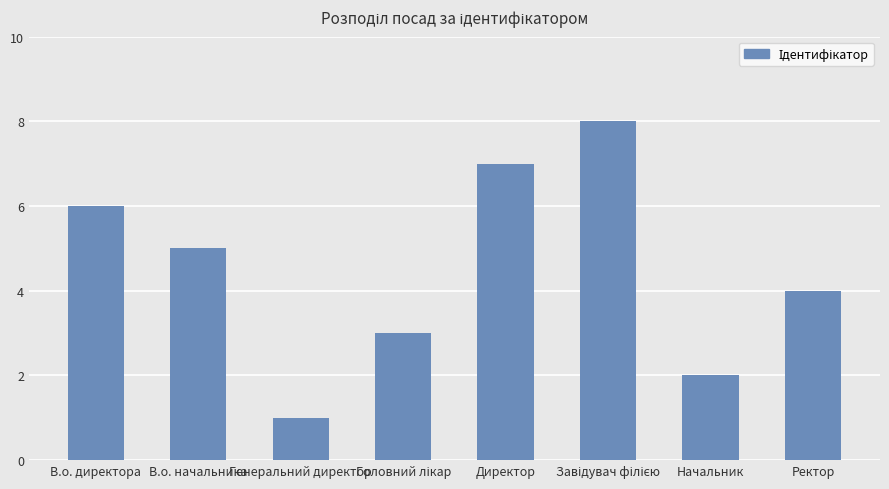

What is the value of the 5th bar from the left?

7